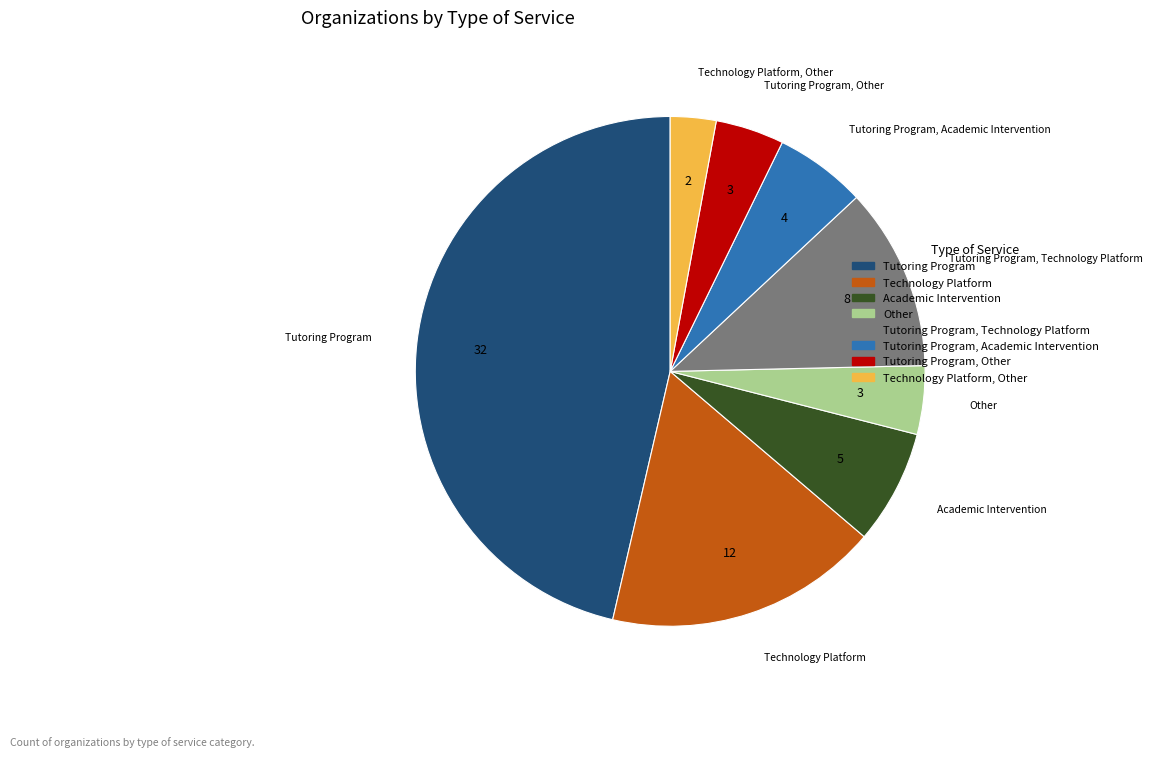

What is the largest slice in the pie chart?

Tutoring Program